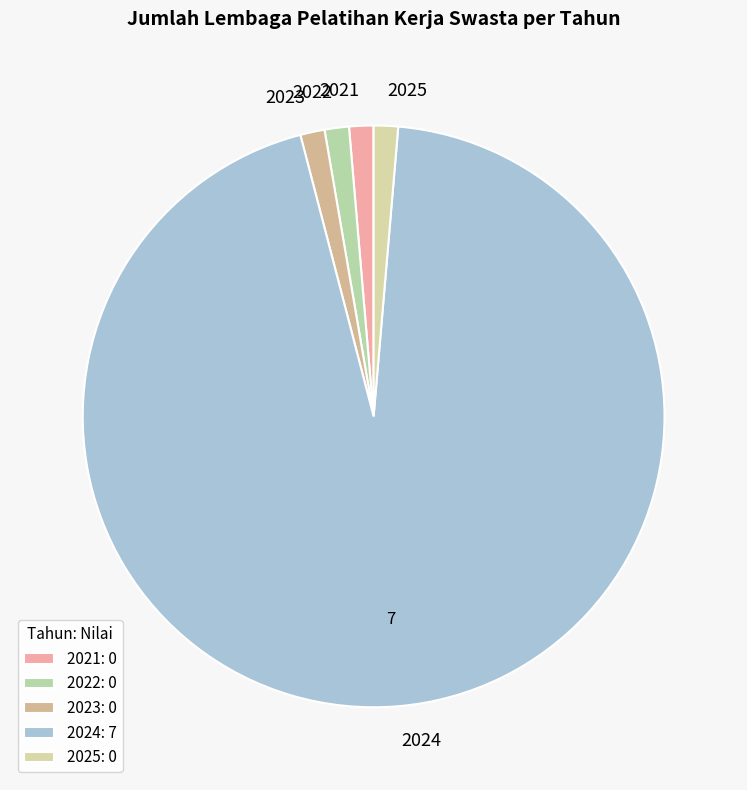

Which slice is the largest?

2024